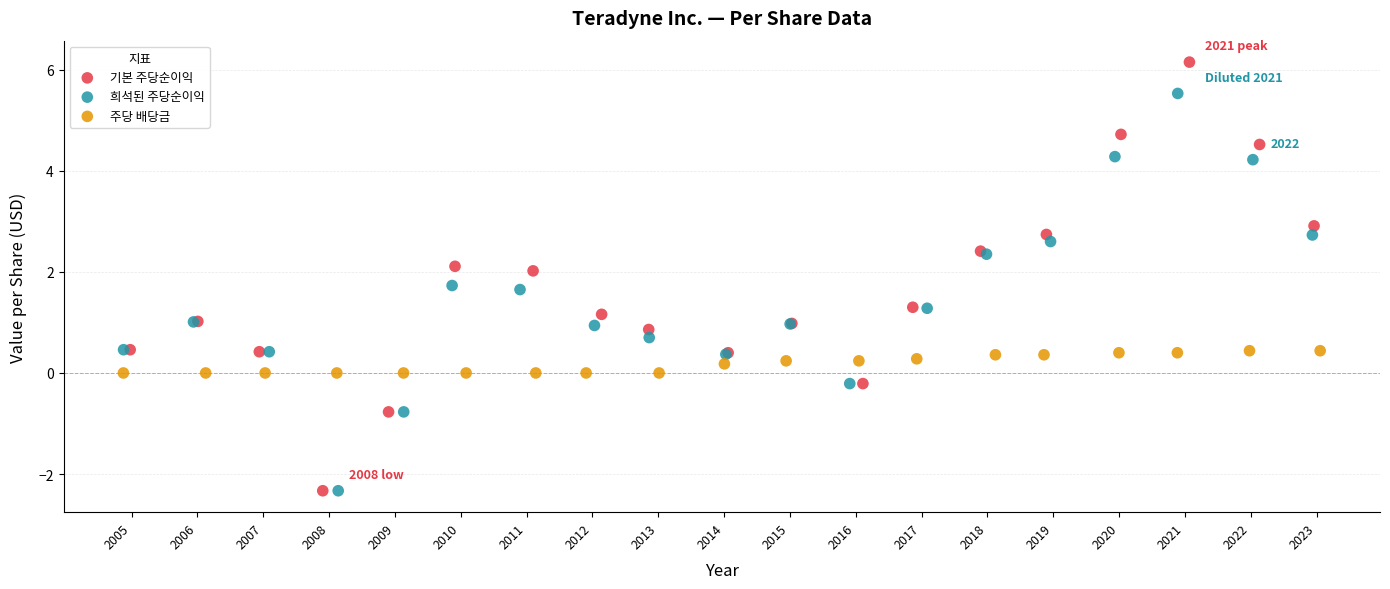

Which series has the largest Y range (max minus min)?

기본 주당순이익